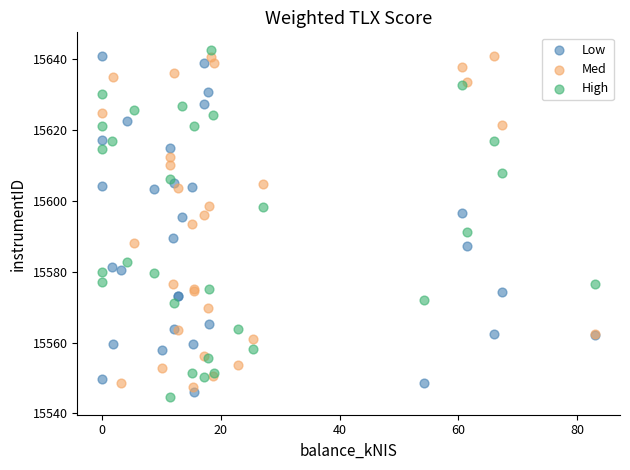

What are all the series names shown in the legend?

Low, Med, High